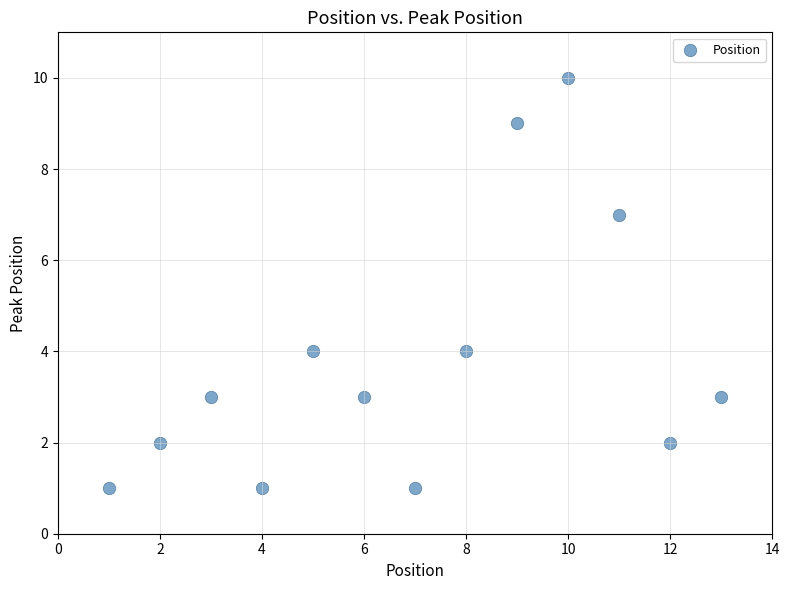

What is the range of X values (max minus min)?

12